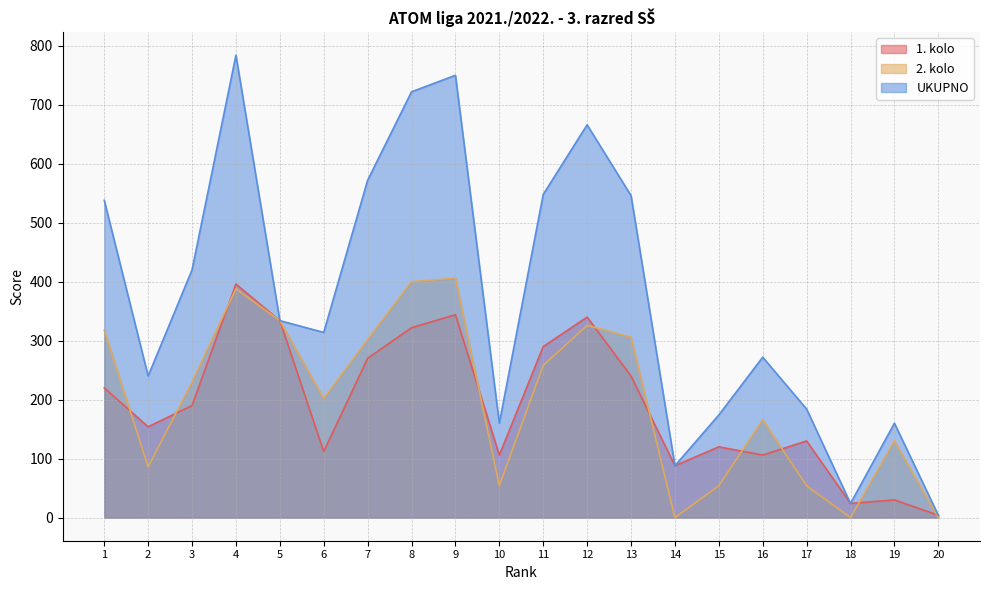

How many interior local peaks does the UKUPNO series have?

5